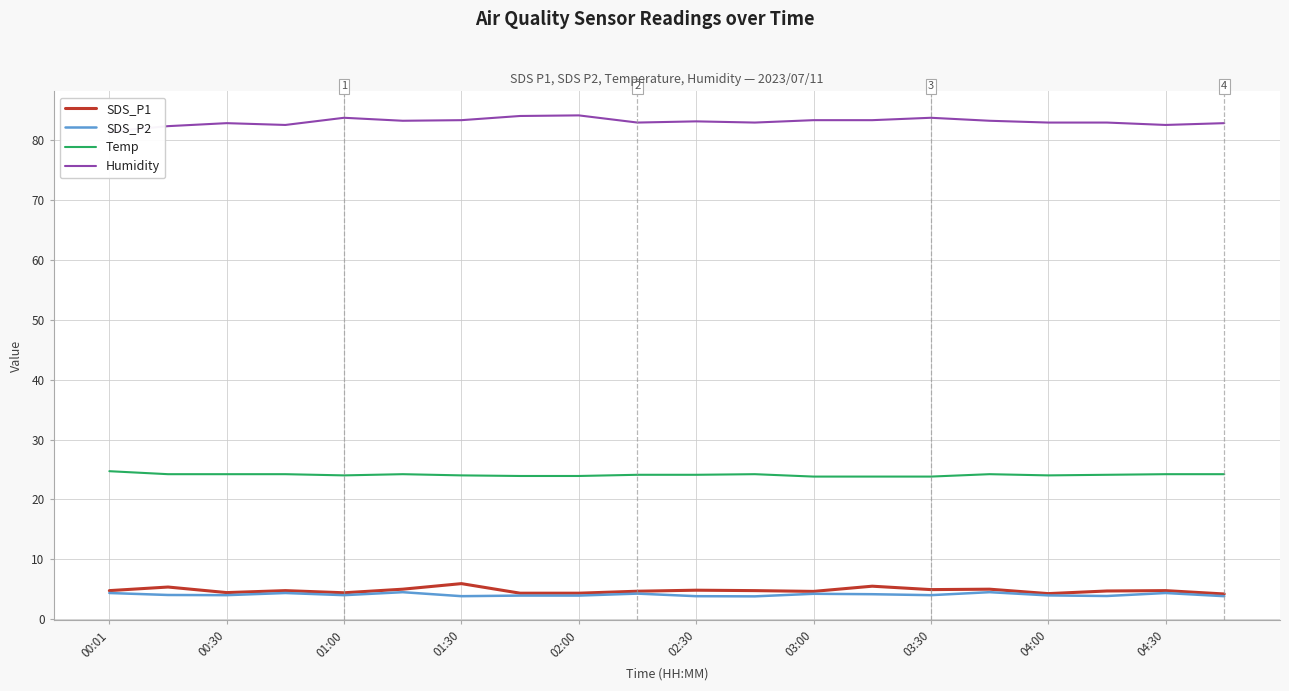

Is the value of Temp at 01:30 greater than the value of SDS_P2 at 00:30?

Yes